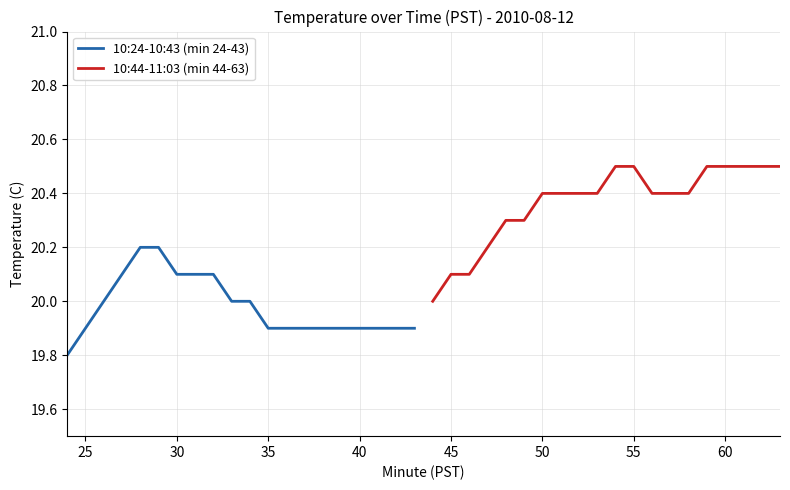

True or false: 10:24-10:43 (min 24-43) has a value of 13.7 at 35.

False